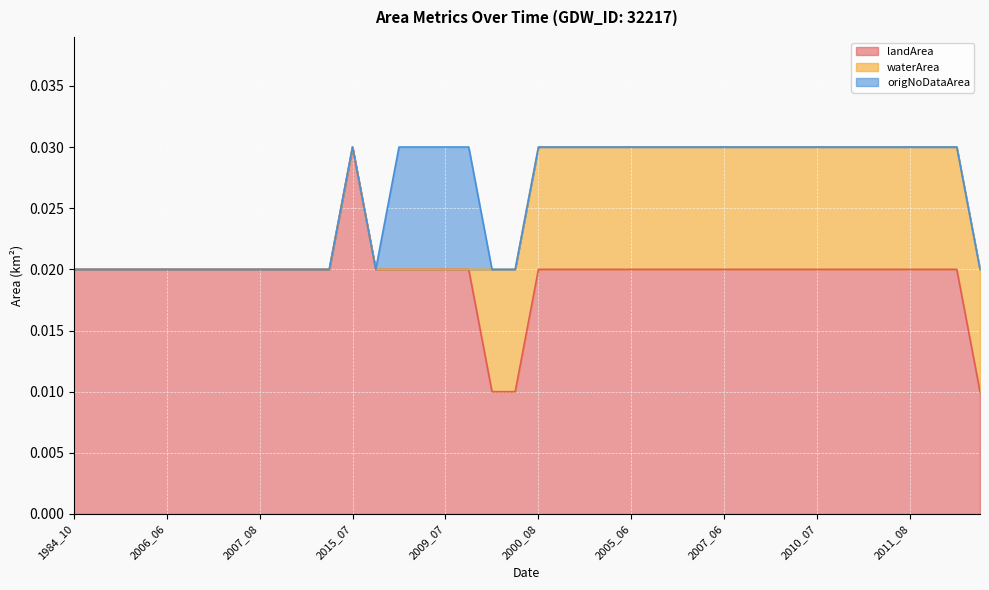

How many data points does each series have?

40